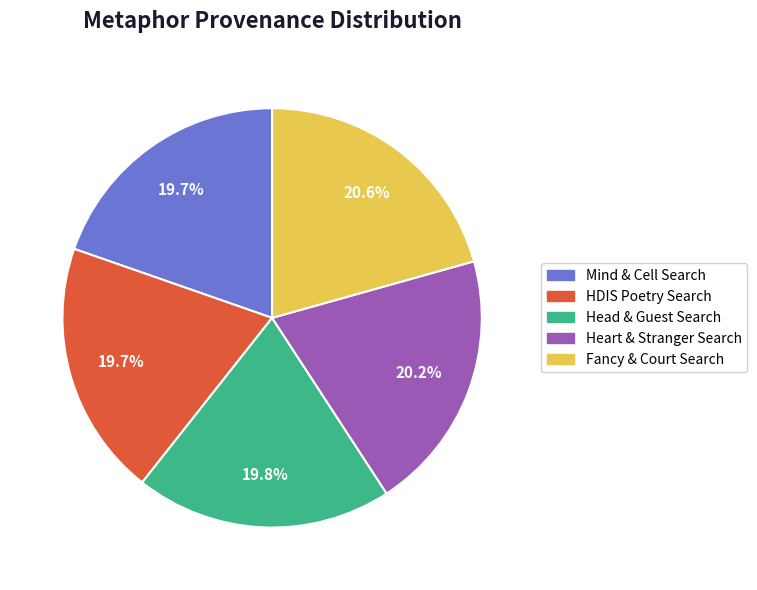

Is there any slice that represents more than half of the pie?

No